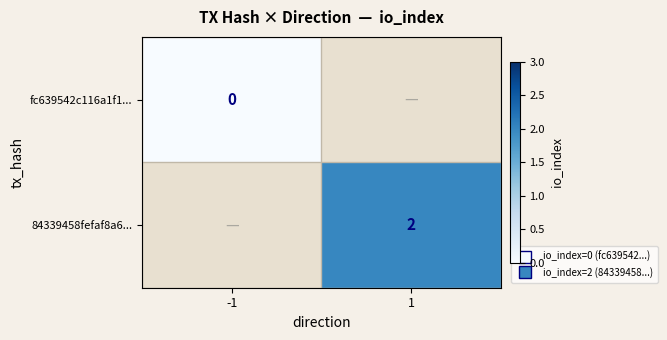

List the labels in order of 84339458fefaf8a6... value, smallest first.

-1, 1